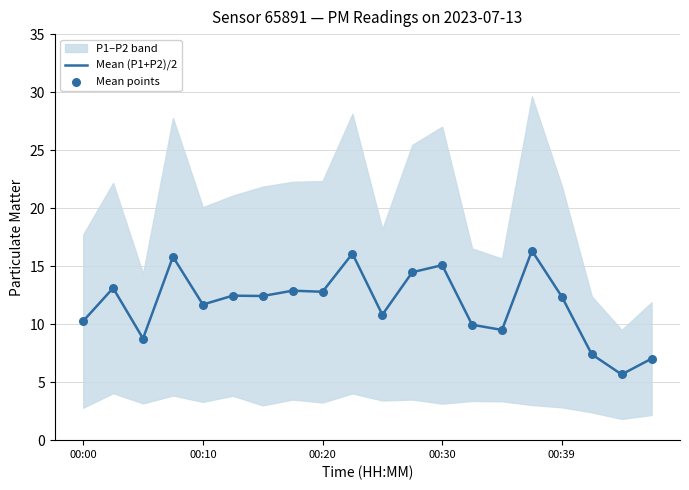

At how many categories does at least one series exceed 14?

5